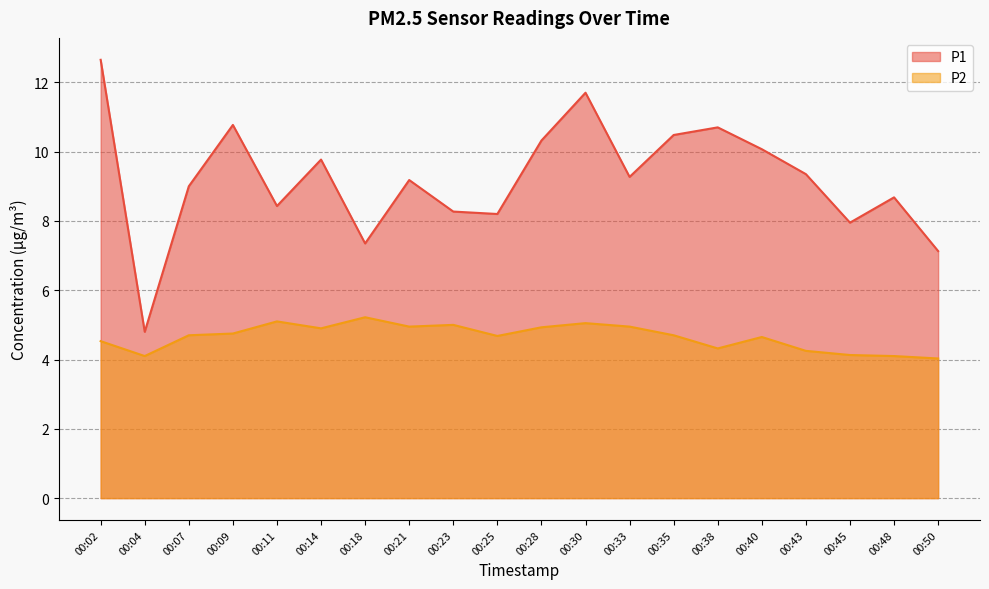

Rank the series by their maximum value, from highest to lowest.

P1, P2